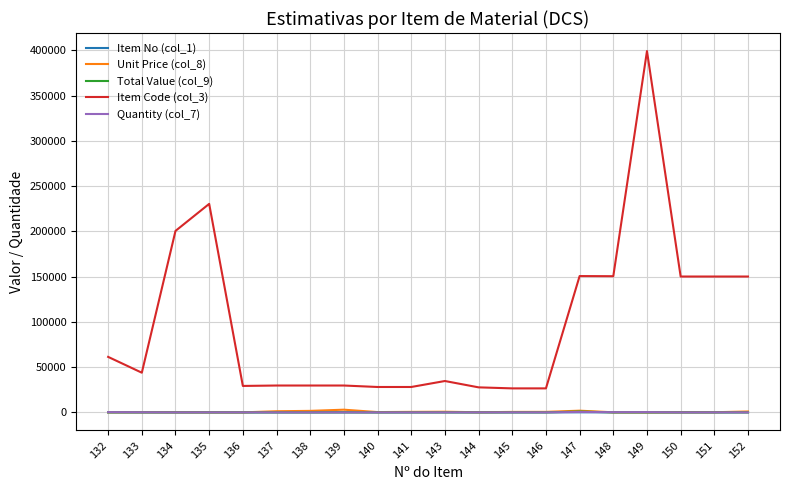

Which category has the highest value across all series?

149